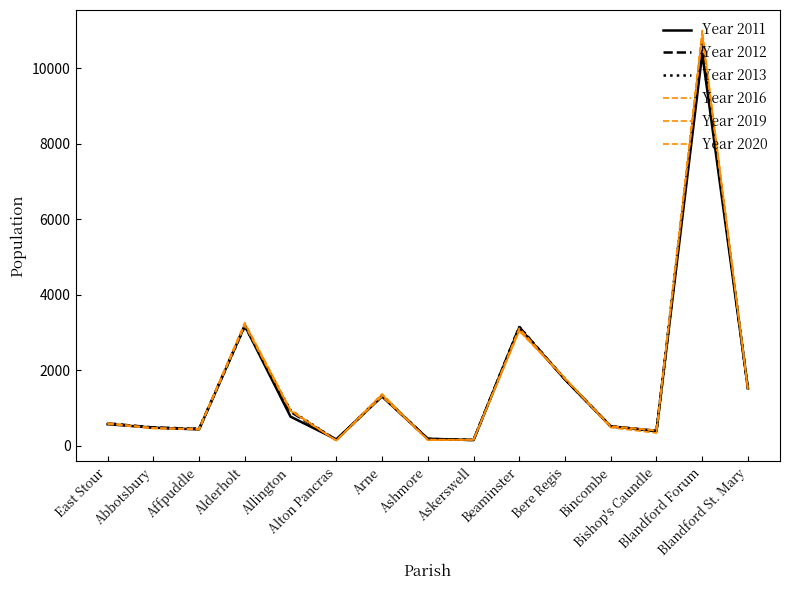

Rank the categories by Year 2020 value from lowest to highest.

Alton Pancras, Ashmore, Askerswell, Bishop's Caundle, Affpuddle, Abbotsbury, Bincombe, East Stour, Allington, Arne, Blandford St. Mary, Bere Regis, Beaminster, Alderholt, Blandford Forum